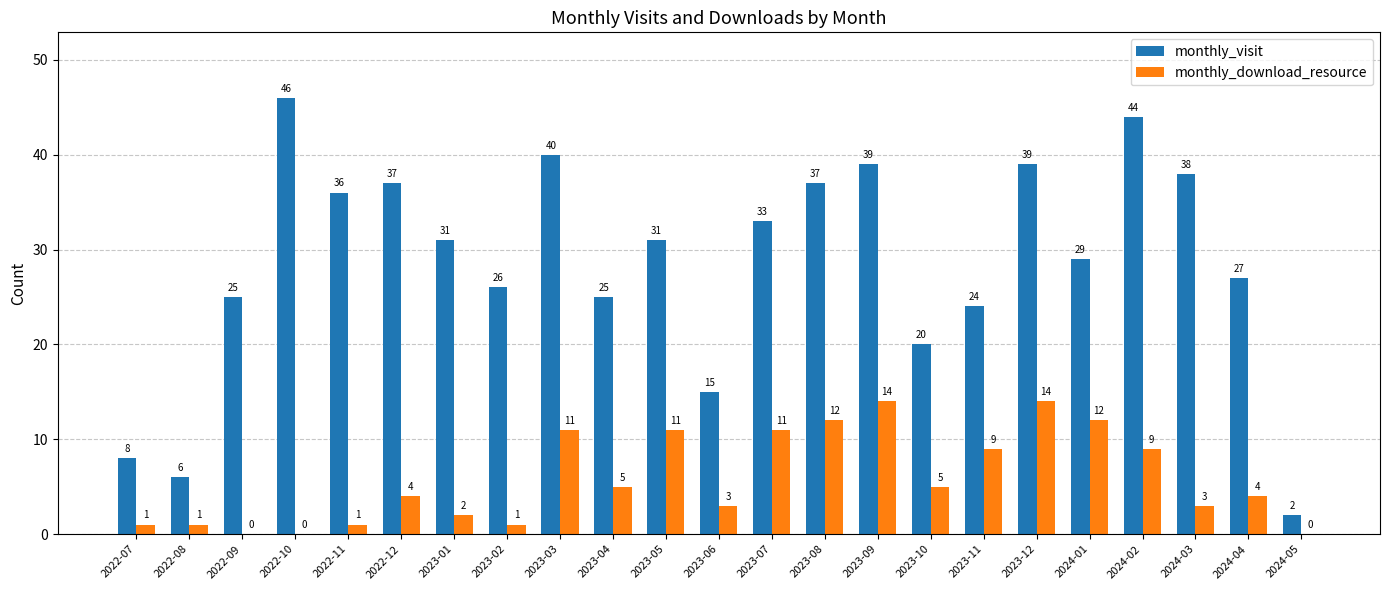

The monthly_visit series shows 33 at 2023-07. True or false?

True